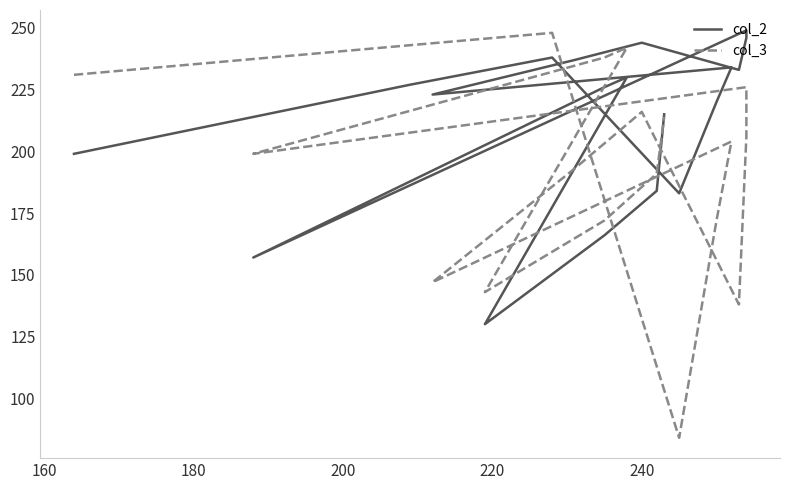

Is the value of col_2 at 140 greater than the value of col_3 at 11?

No